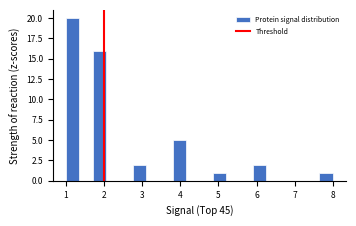

Around what value on the x-axis is the tallest bar? Give the approximate position of its centre, as read against the axis.

1.2